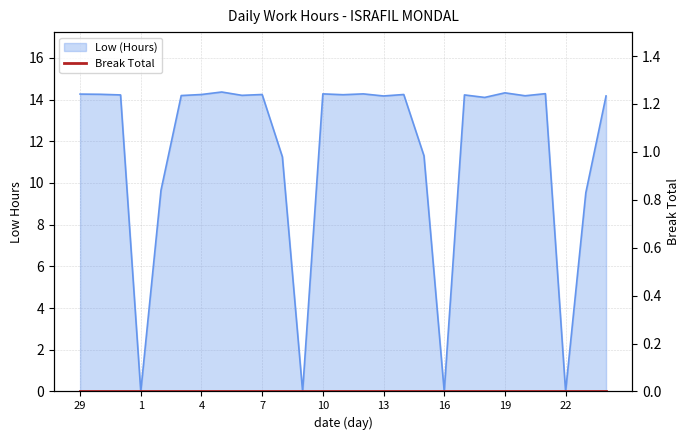

At which category does the chart reach its minimum across all series?

1